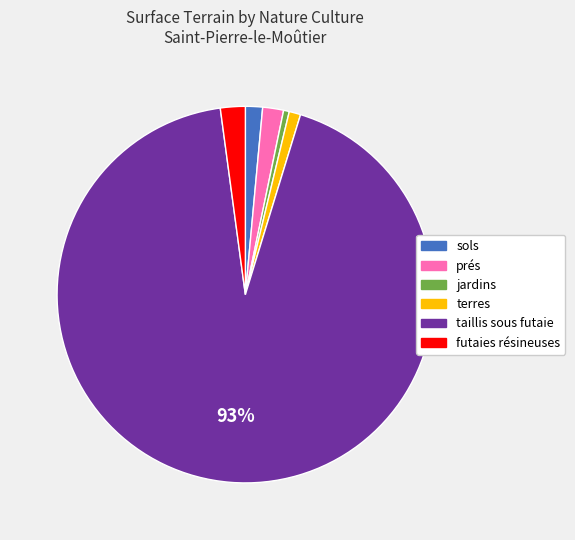

Do sols and terres together represent more than half of the pie?

No